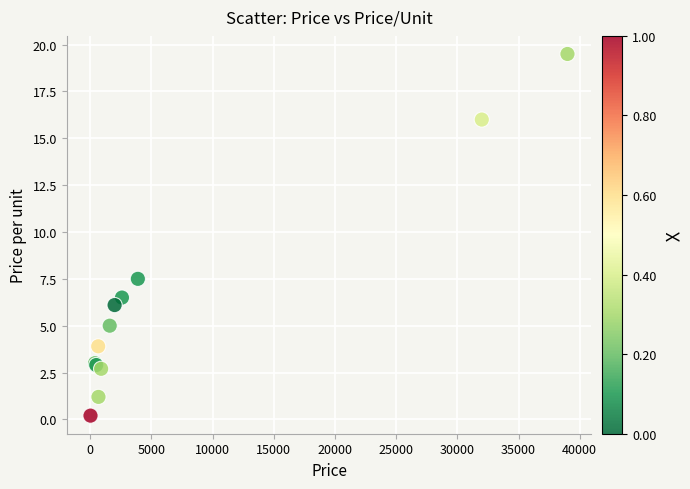

What Y value in the scatter plot is closest to 9?

7.5